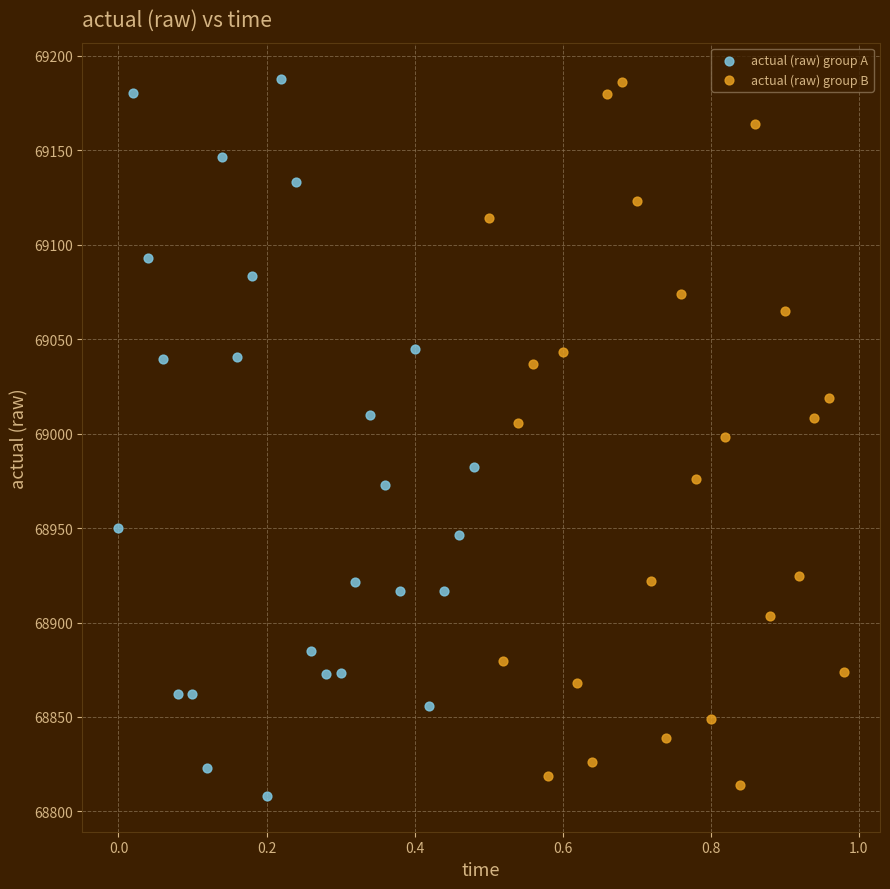

What are all the series names shown in the legend?

actual (raw) group A, actual (raw) group B